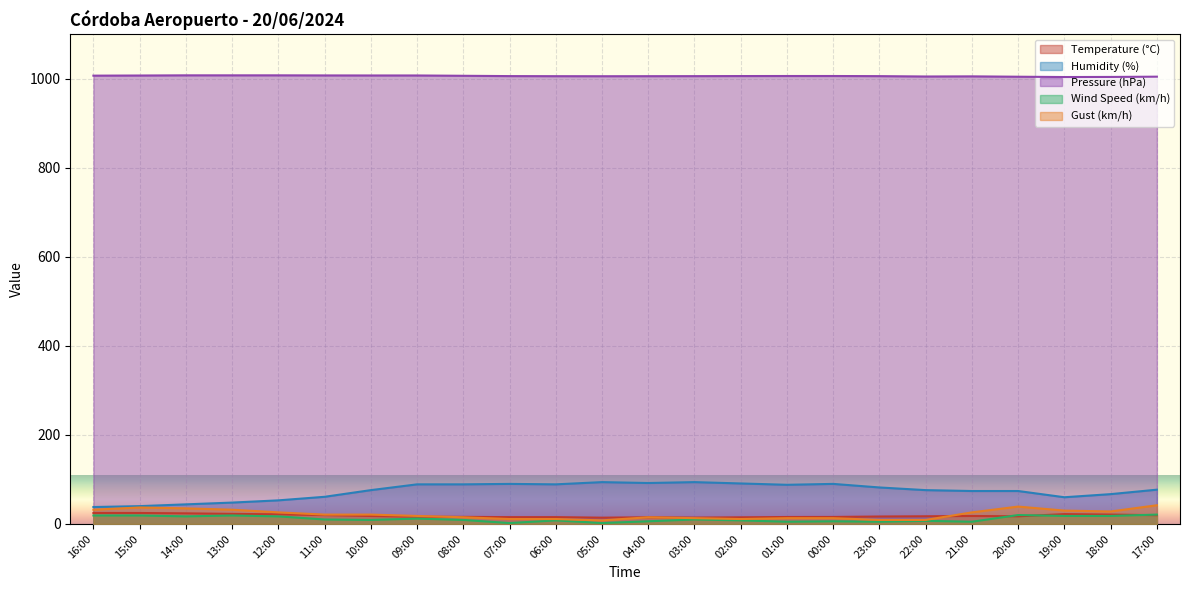

Which series has the largest range (max minus min)?

Humidity (%)